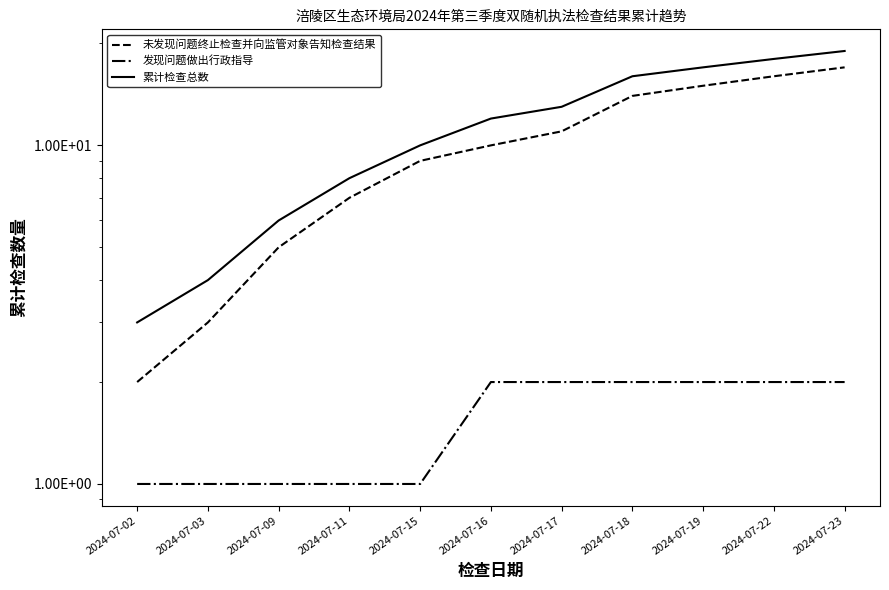

Is the value of 累计检查总数 at 2024-07-23 greater than the value of 未发现问题终止检查并向监管对象告知检查结果 at 2024-07-18?

Yes